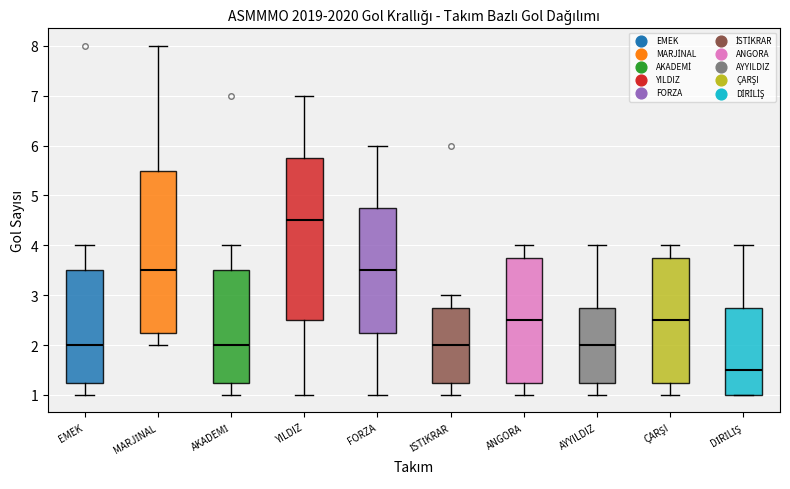

Reading left to right, transcribe this box plot: for each box, give where its median line is, the range the box spans, and where its two whiskers end, as read against the y-axis. The values are not printed on the chart, so give them approximately, as read against the axis.

EMEK: median 2.0, box 1.3 to 3.5, whiskers 1.0 to 4.0
MARJİNAL: median 3.5, box 2.3 to 5.5, whiskers 2.0 to 8.0
AKADEMİ: median 2.0, box 1.3 to 3.5, whiskers 1.0 to 4.0
YILDIZ: median 4.5, box 2.5 to 5.8, whiskers 1.0 to 7.0
FORZA: median 3.5, box 2.3 to 4.8, whiskers 1.0 to 6.0
İSTİKRAR: median 2.0, box 1.3 to 2.8, whiskers 1.0 to 3.0
ANGORA: median 2.5, box 1.3 to 3.8, whiskers 1.0 to 4.0
AYYILDIZ: median 2.0, box 1.3 to 2.8, whiskers 1.0 to 4.0
ÇARŞI: median 2.5, box 1.3 to 3.8, whiskers 1.0 to 4.0
DİRİLİŞ: median 1.5, box 1.0 to 2.8, whiskers 1.0 to 4.0